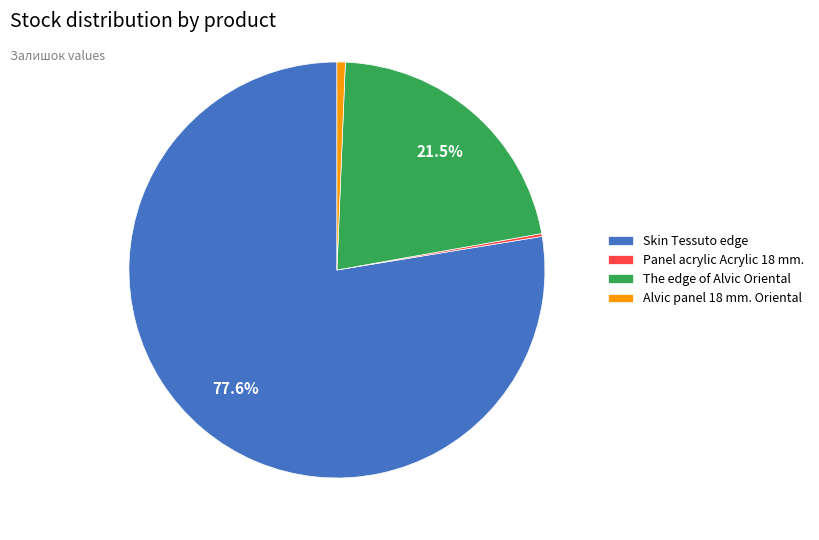

To the nearest percent, what percentage of the pie is Alvic panel 18 mm. Oriental?

1%